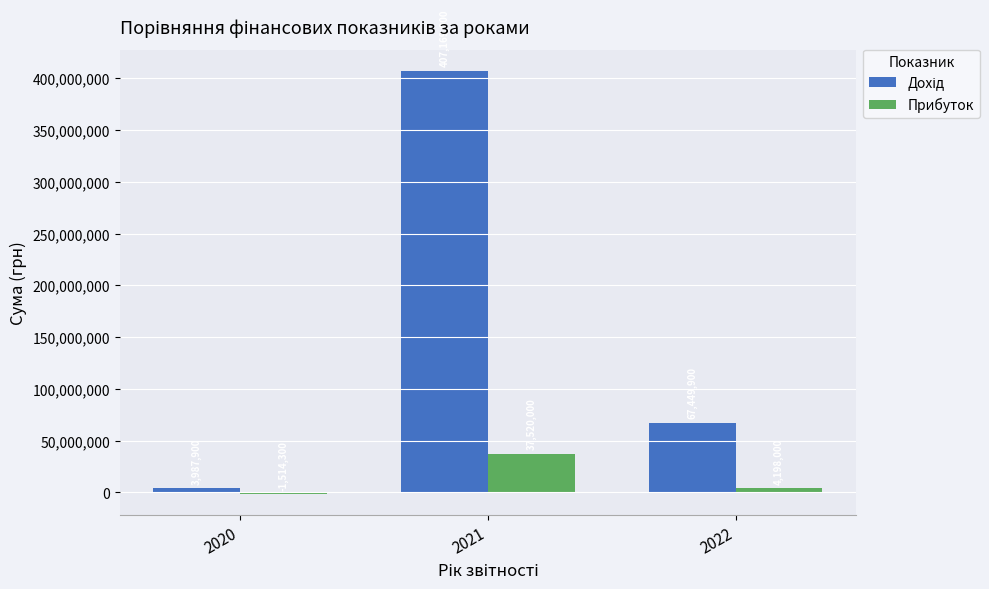

At which category is the sum across all series the highest?

2021